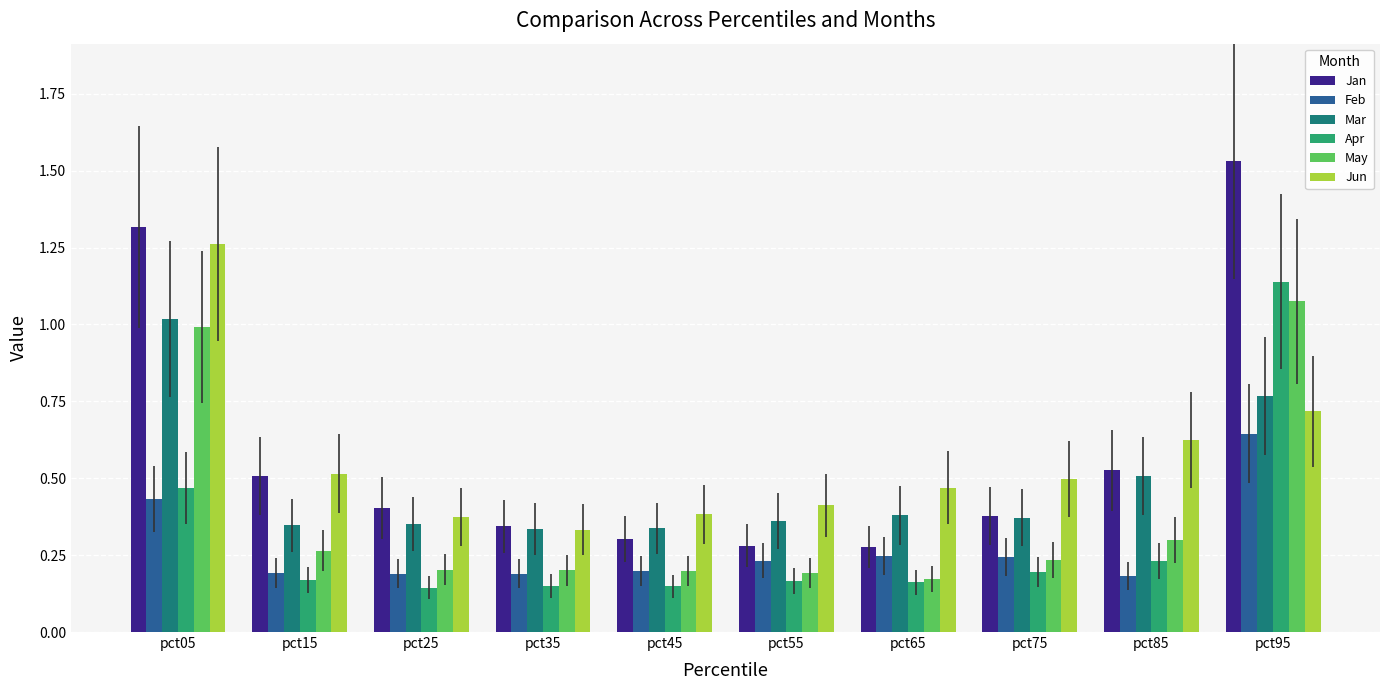

True or false: Feb has a value of 0.3 at pct45.

False